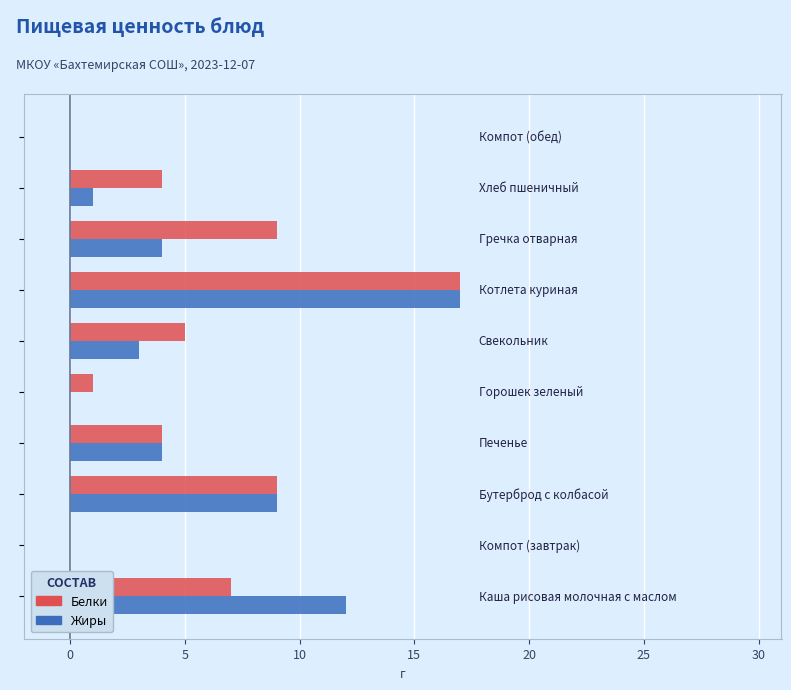

What is the sum of all Жиры values?

50